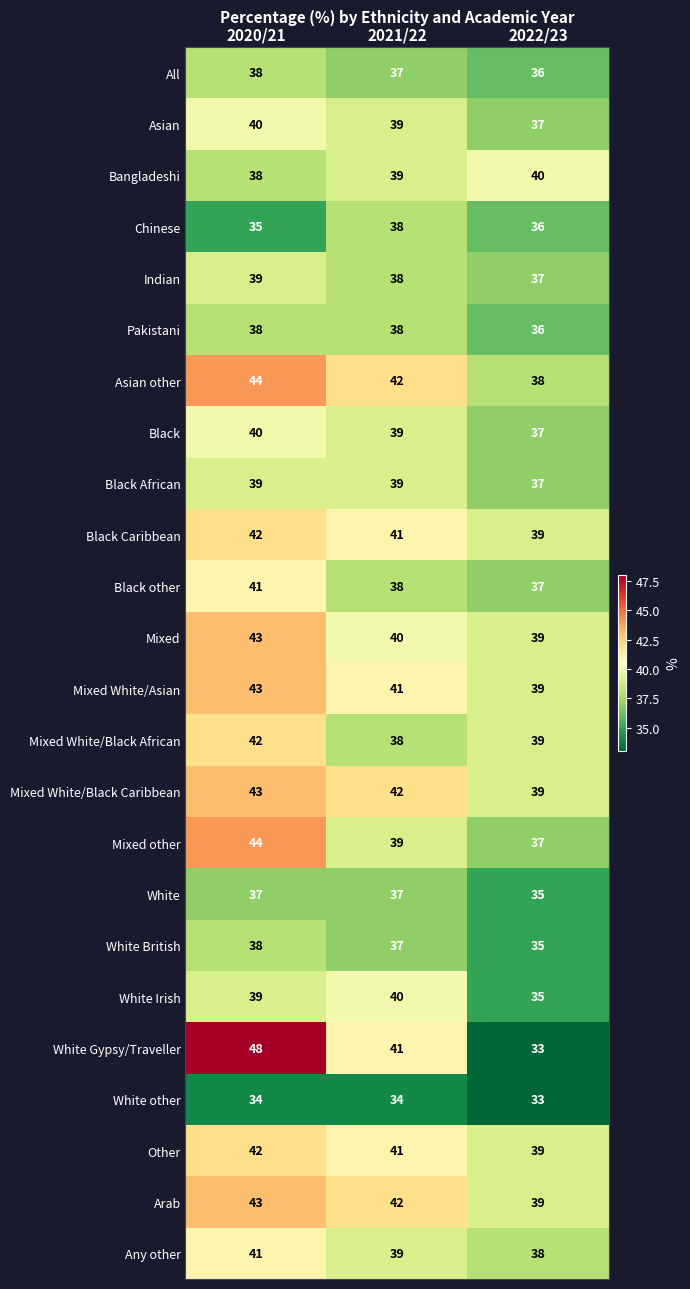

True or false: White Gypsy/Traveller has a value of 48 at 2020/21.

True